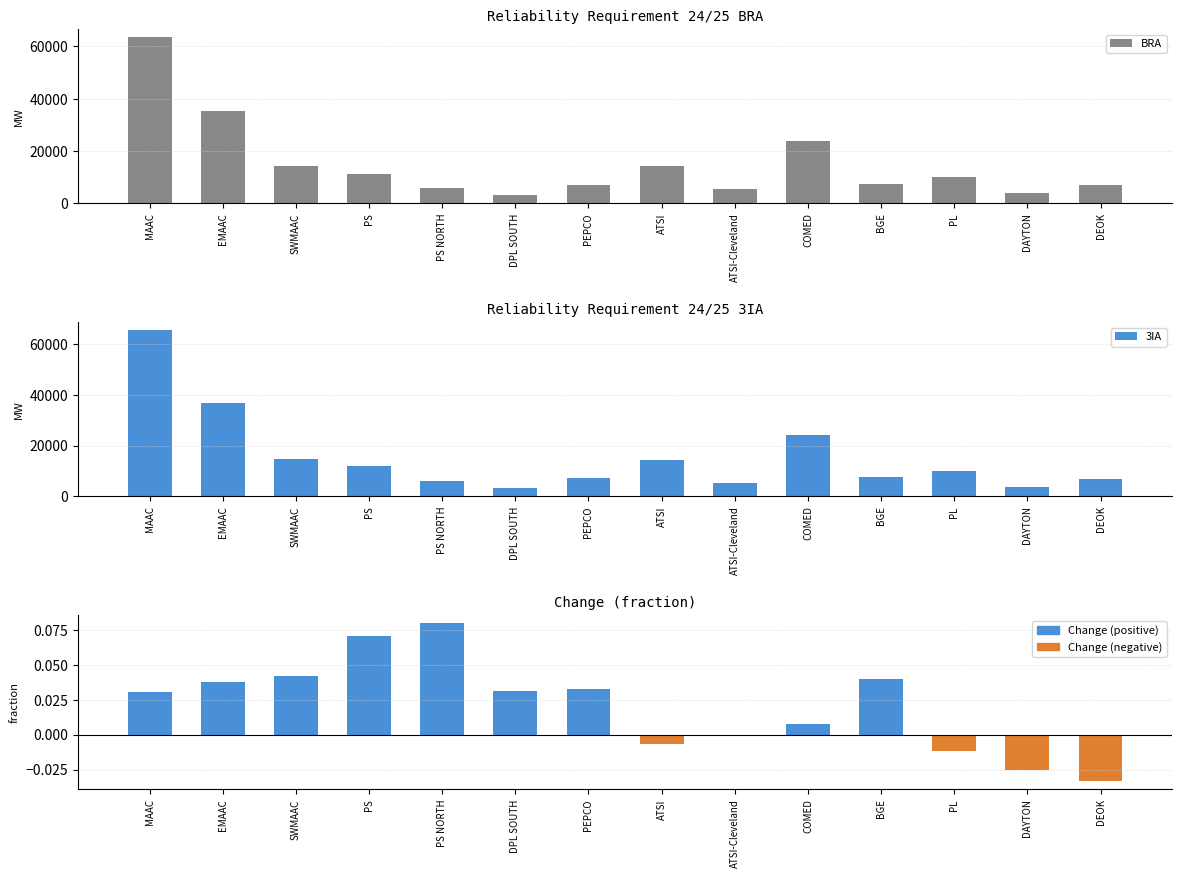

What is the total value across all series at BGE?

15326.0